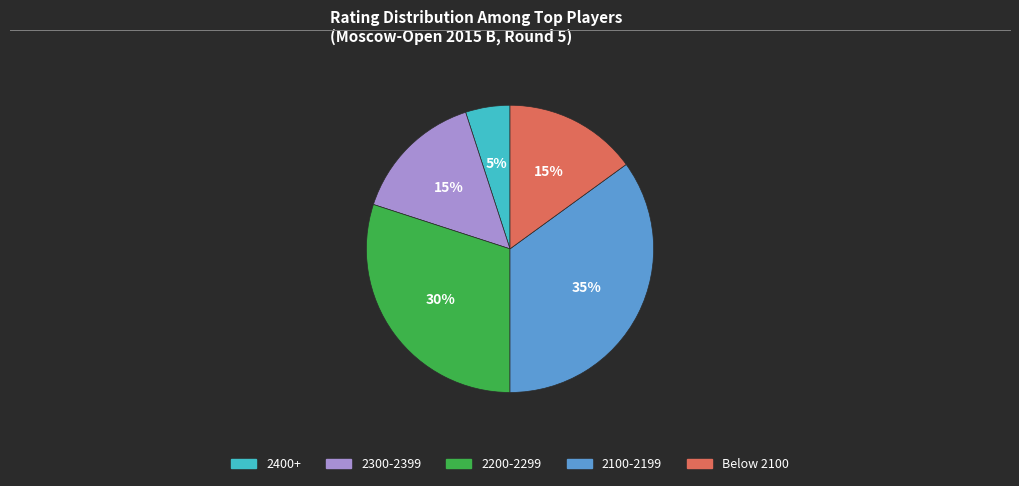

Is there any slice that represents more than half of the pie?

No